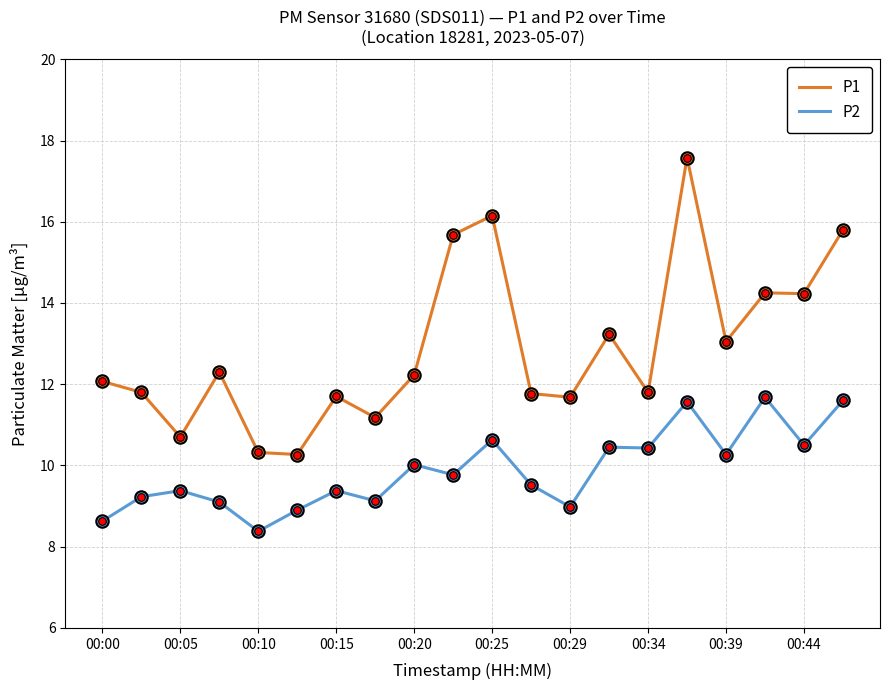

Which series has the largest total across all categories?

P1